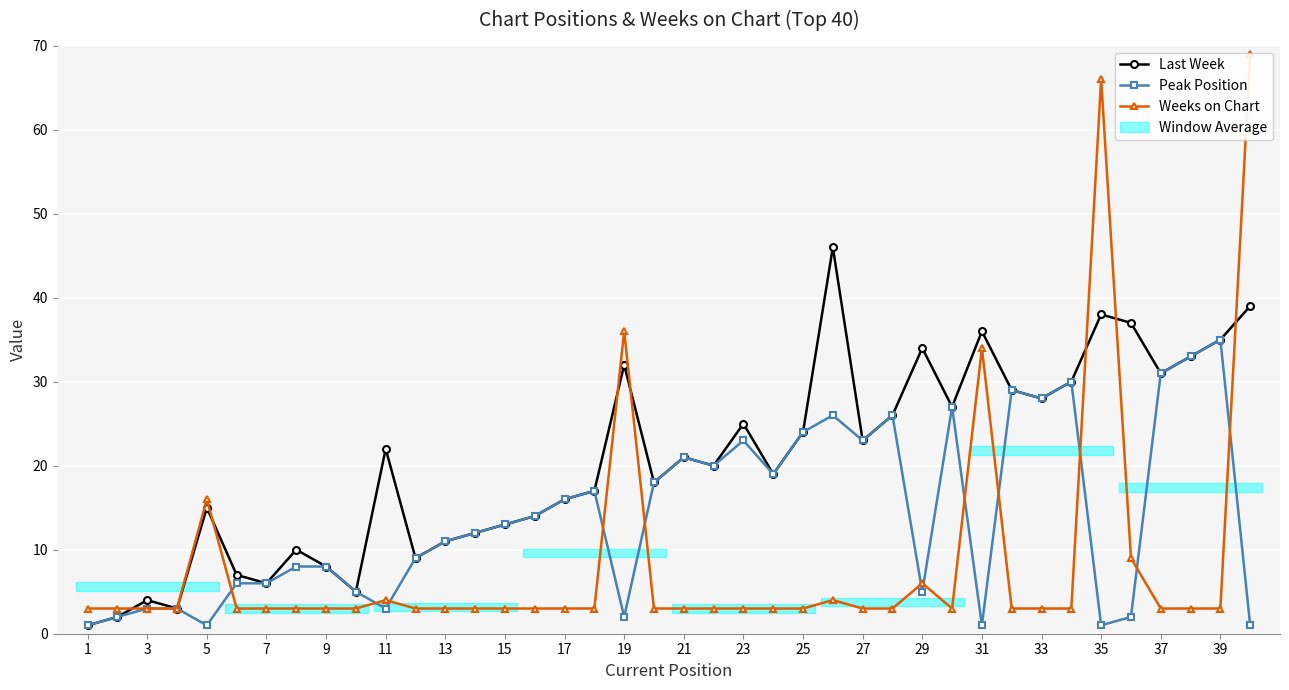

What is the sum of all Last Week values?

826